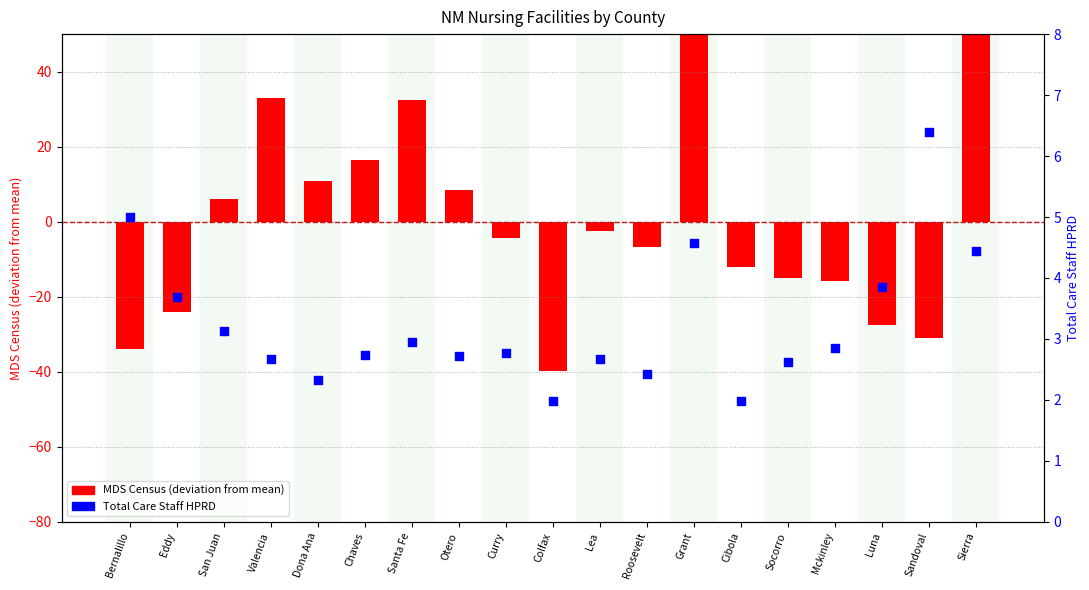

Is the value of Total Care Staff HPRD at Bernalillo greater than the value of MDS Census (centered) at Mckinley?

Yes